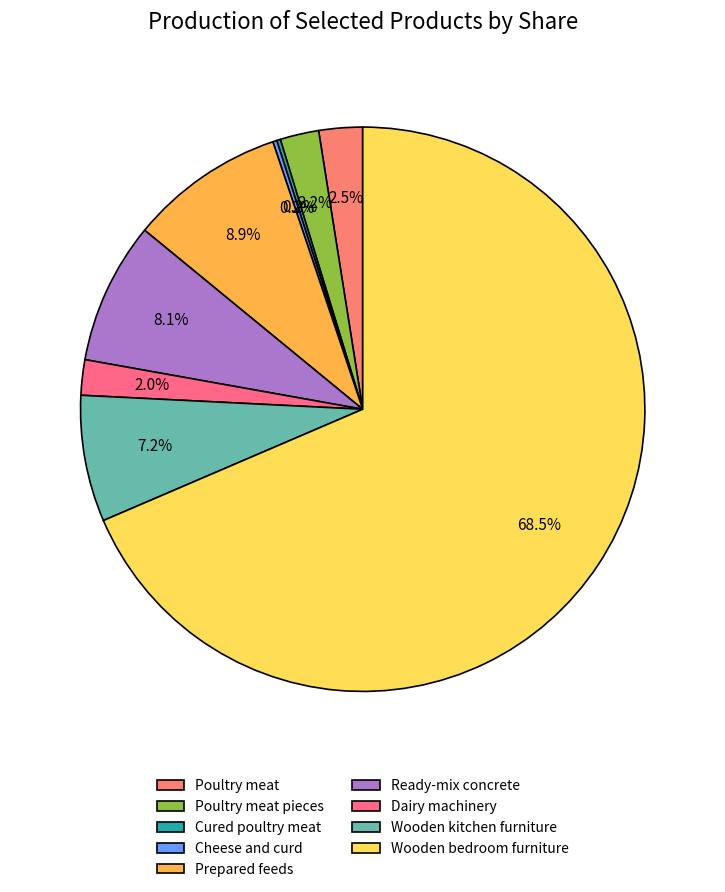

What is the ratio of the value at Prepared feeds to the value at Wooden kitchen furniture?

1.2